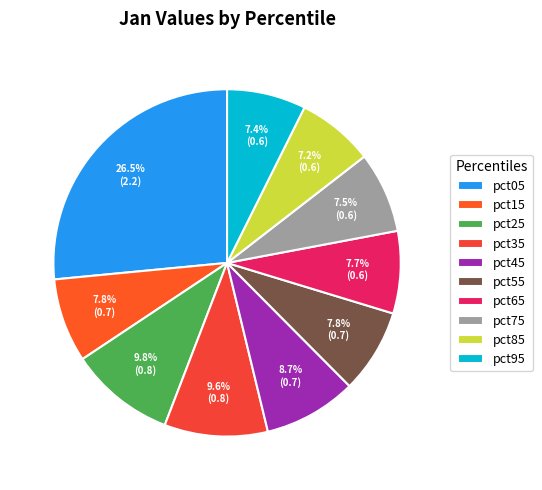

What is the total percentage of pct75 and pct25?

17.3%